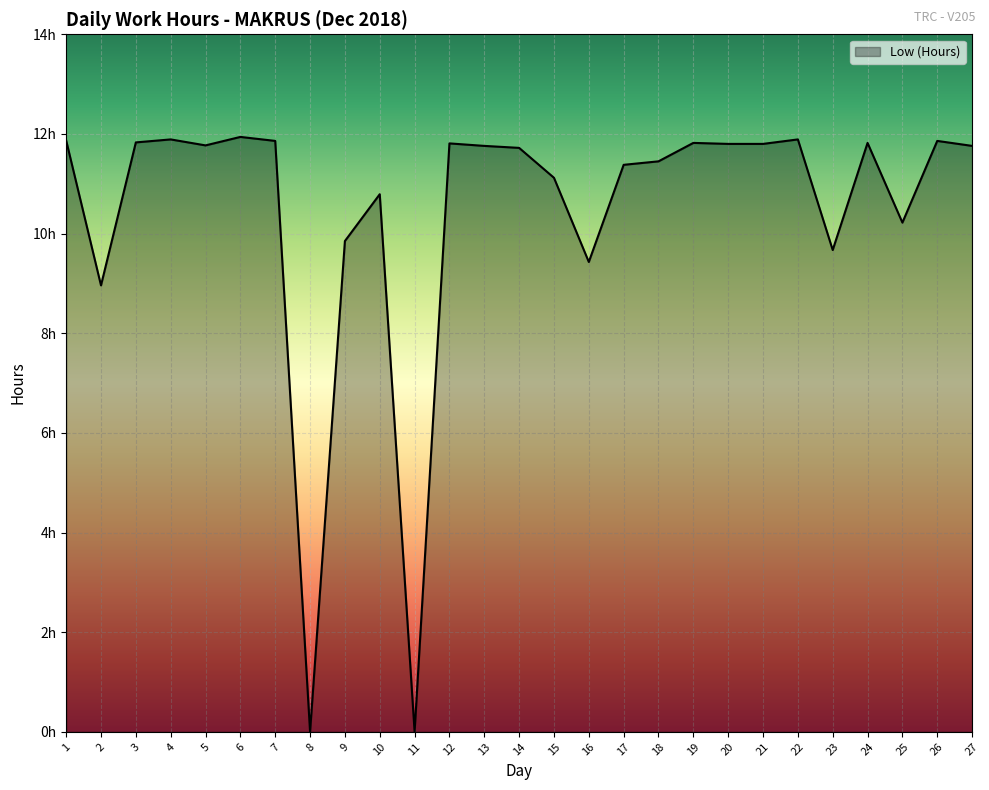

What is the difference between the maximum and second lowest values?

11.9